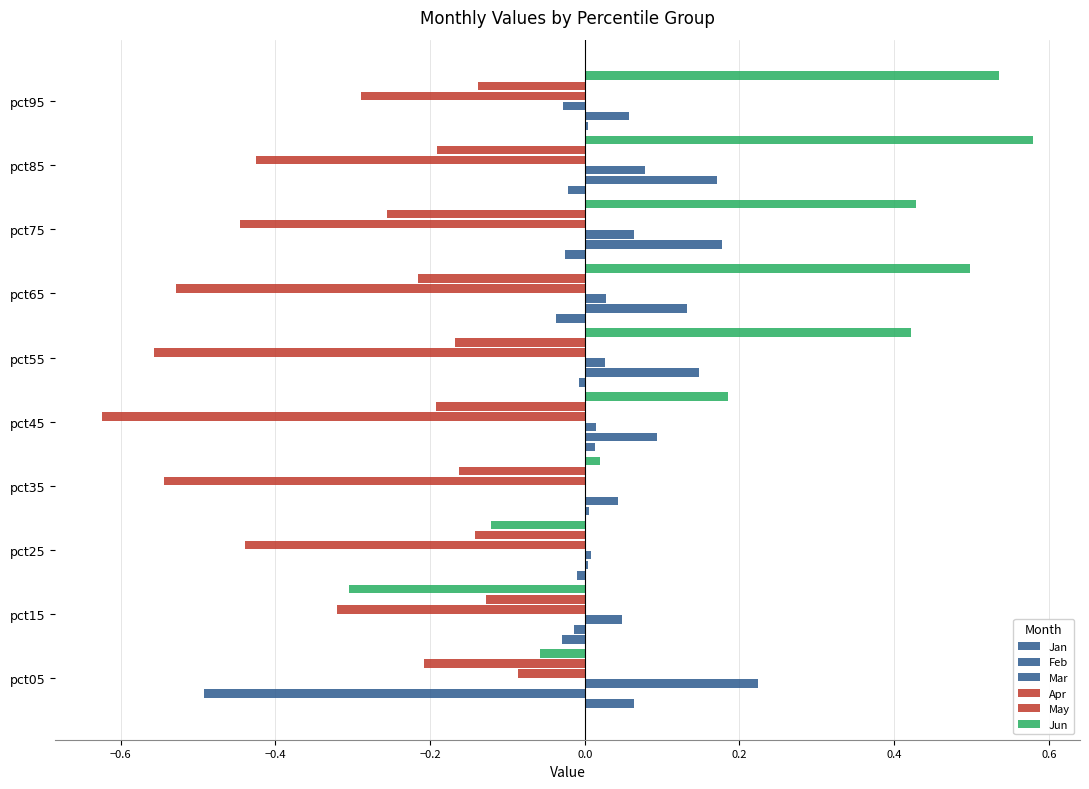

How many categories are shown in the chart?

10